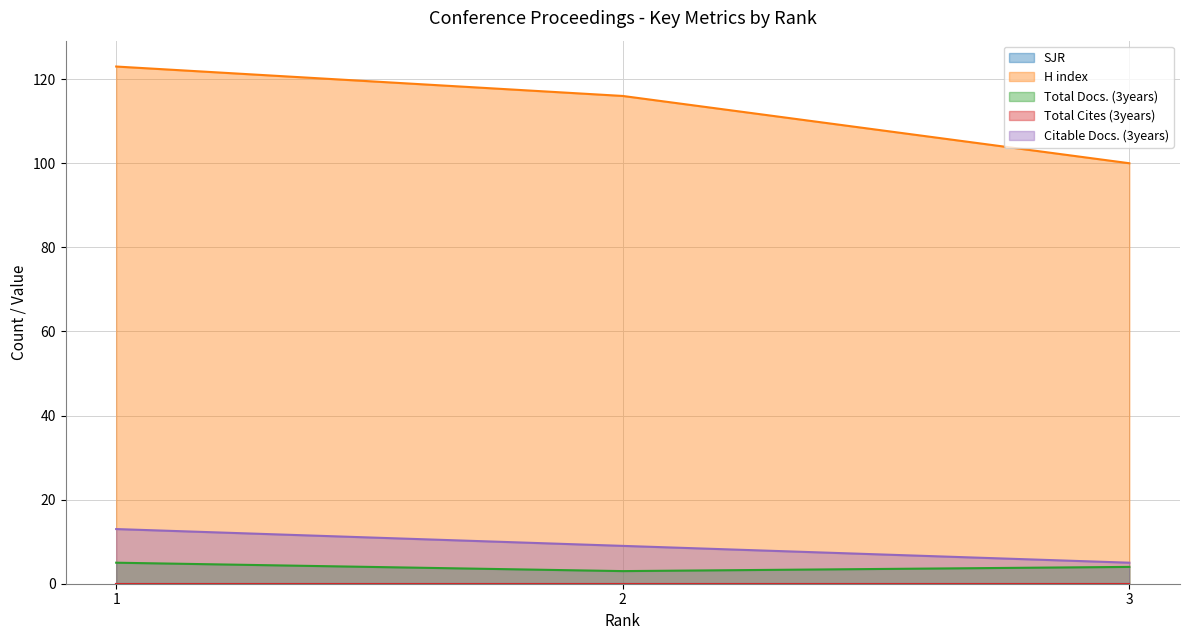

At which category does the chart reach its peak across all series?

1